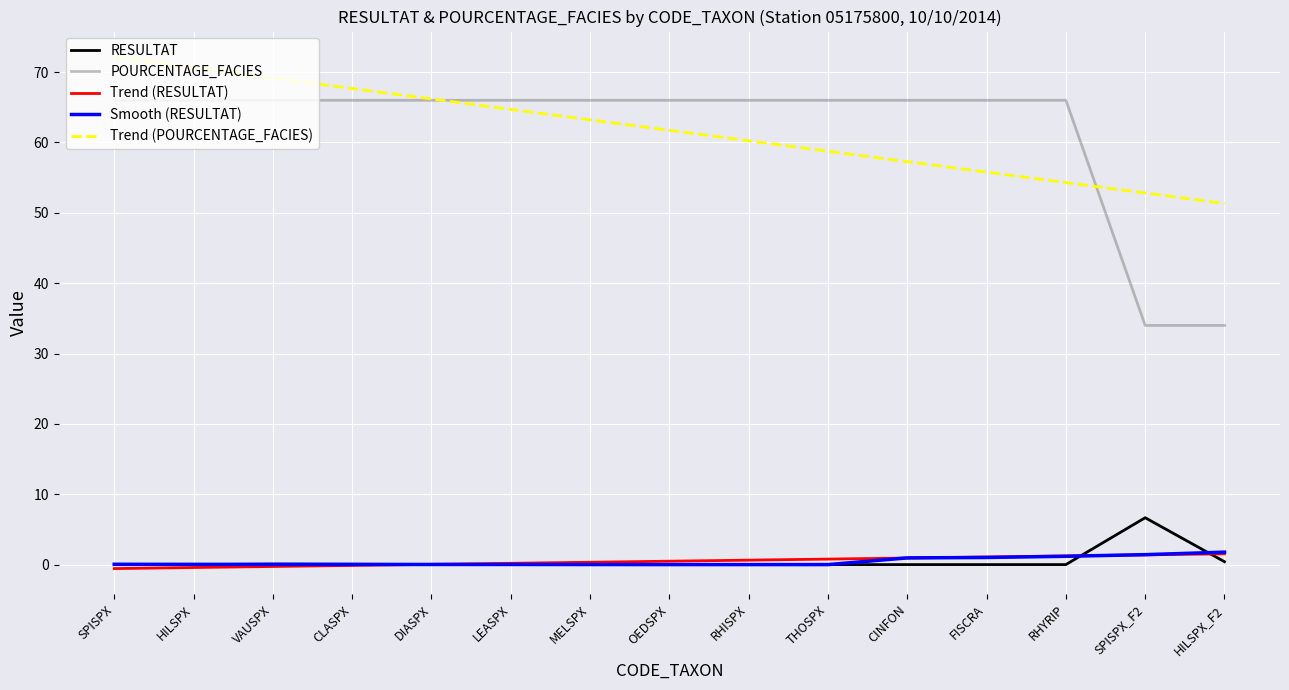

True or false: POURCENTAGE_FACIES and Trend (RESULTAT) intersect in this chart.

False